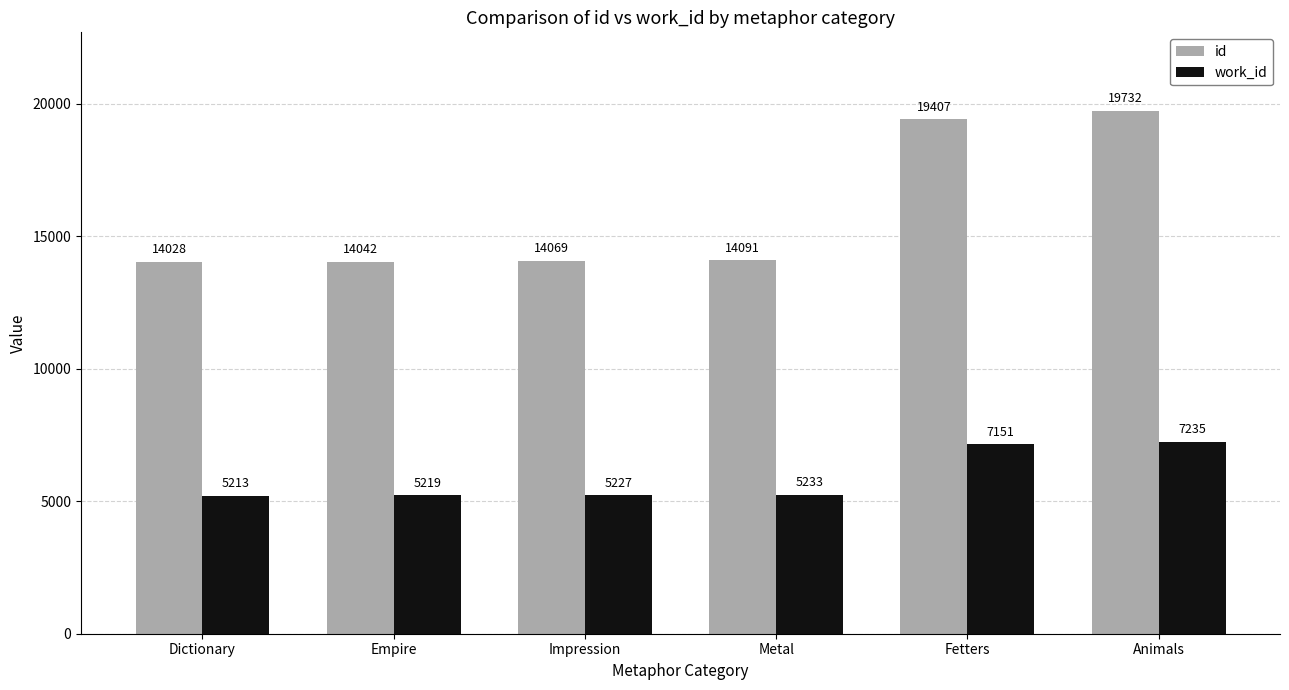

Where is work_id nearest to the value 6224?

Fetters